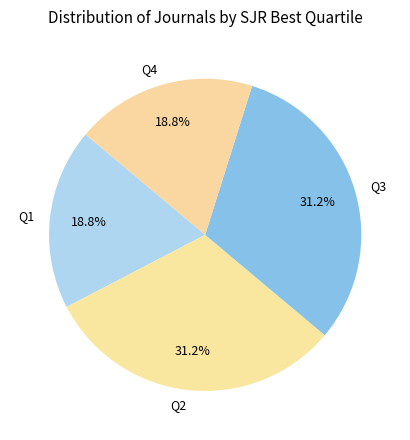

Which has a higher value, Q1 or Q3?

Q3